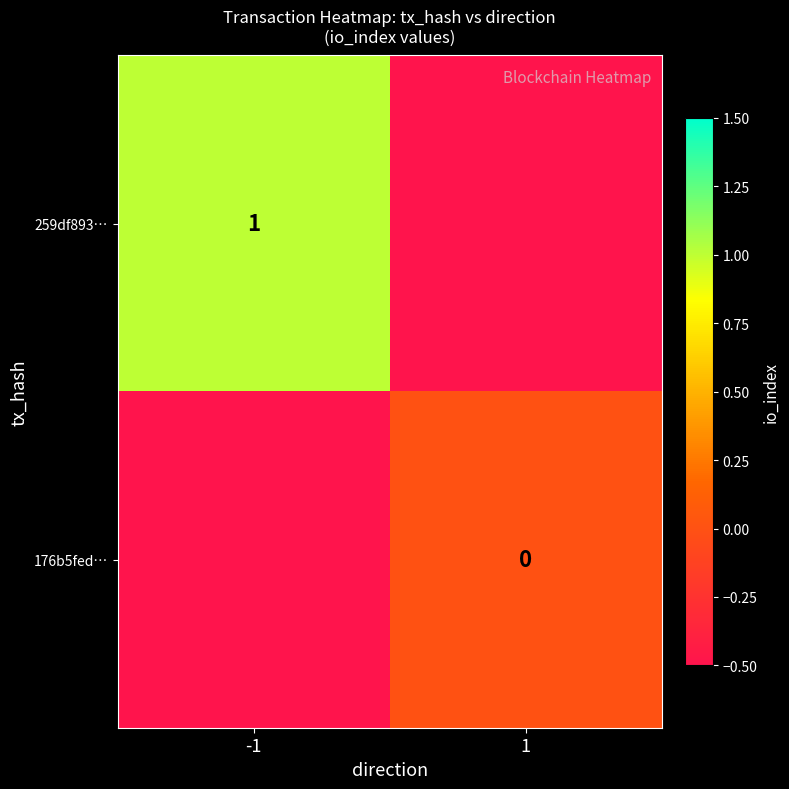

What is the average value of the 259df893… series?

0.2